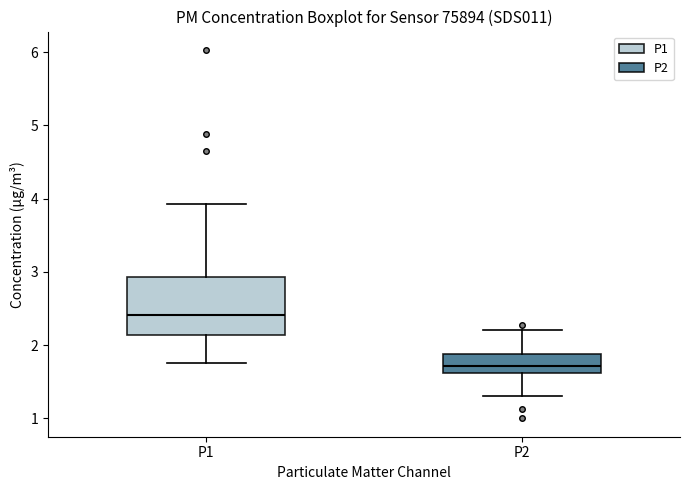

Where does the lower whisker of the box for P2 end on the y-axis? The values are not printed on the chart, so give them approximately, as read against the axis.

1.3